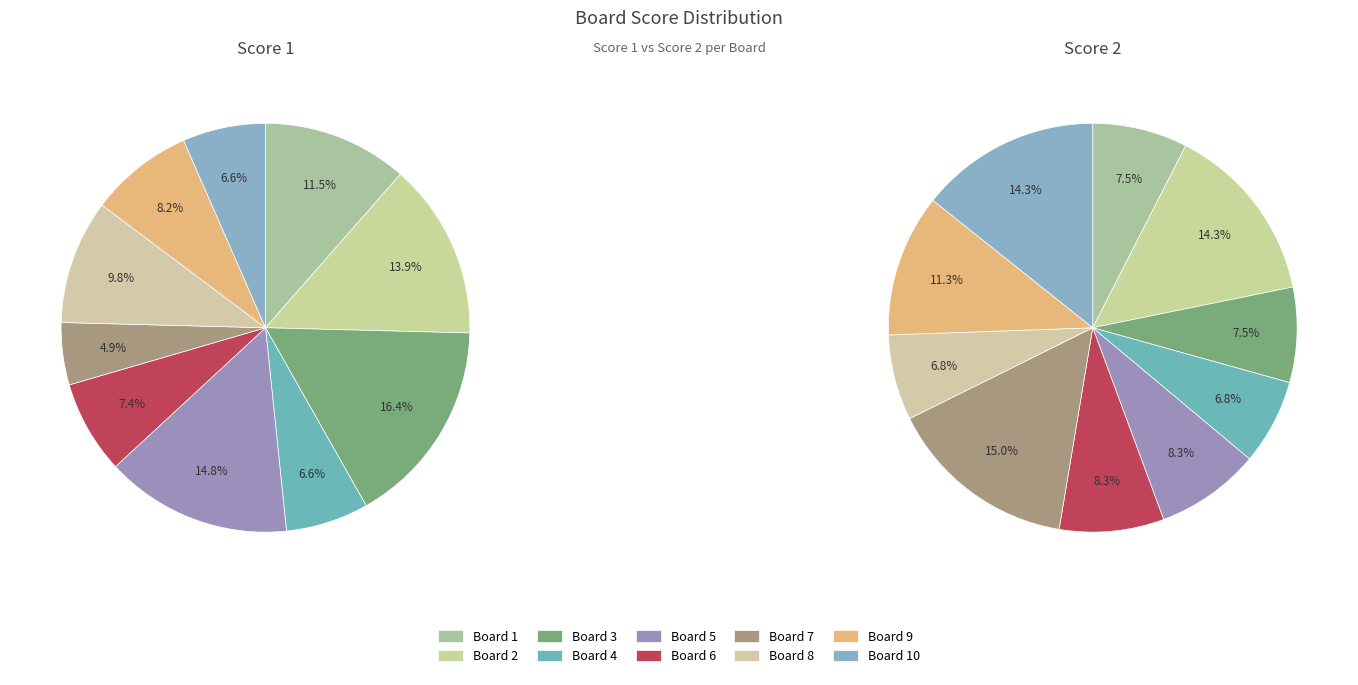

Count the number of slices in the pie.

10